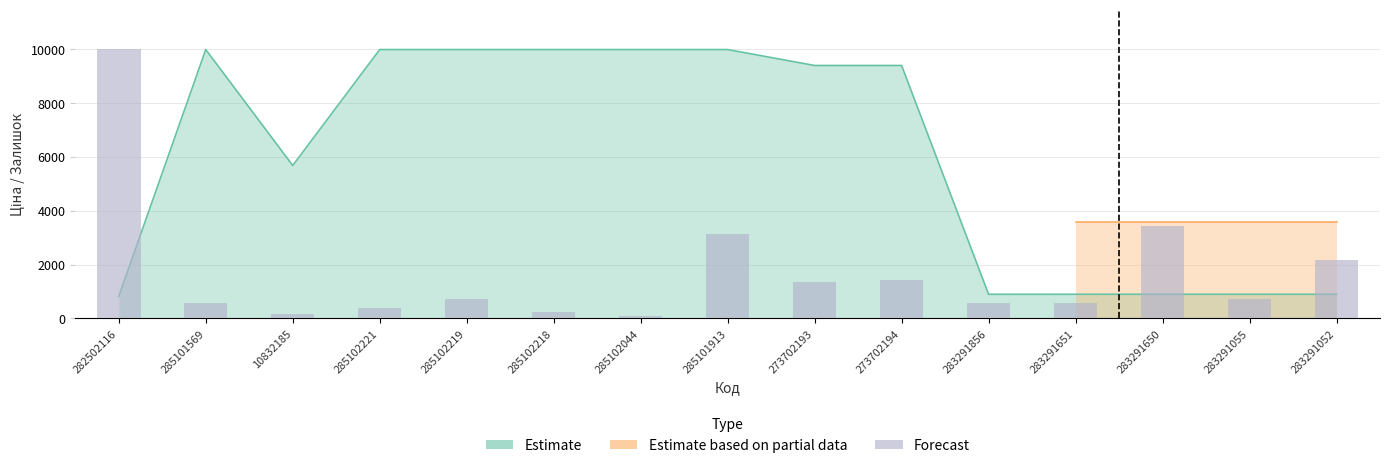

Approximately how many times larger is the value at 283291650 compared to 285101569?

6.1